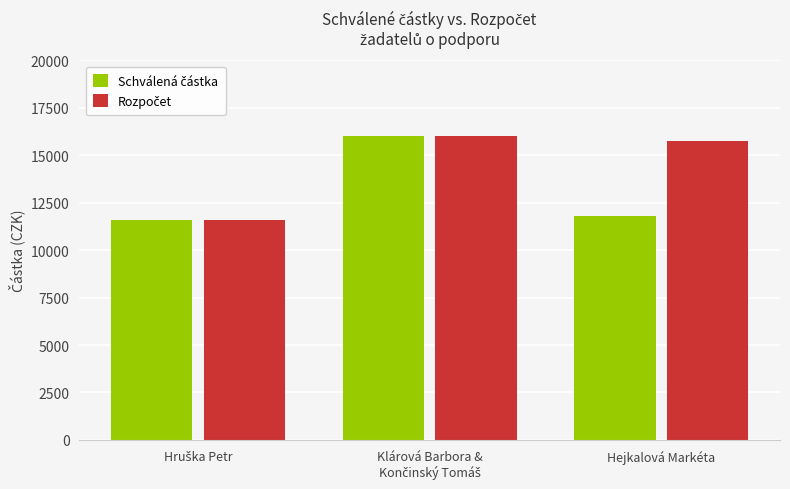

What is the total value across all series at Hejkalová Markéta?

27563